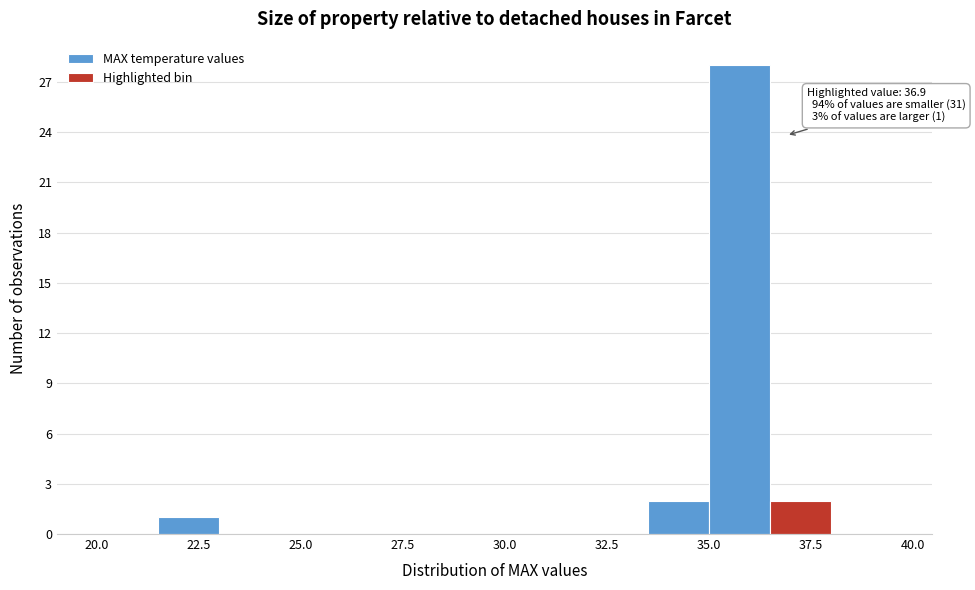

Read against the x-axis, roughly where is the centre of the tallest bar?

36.0